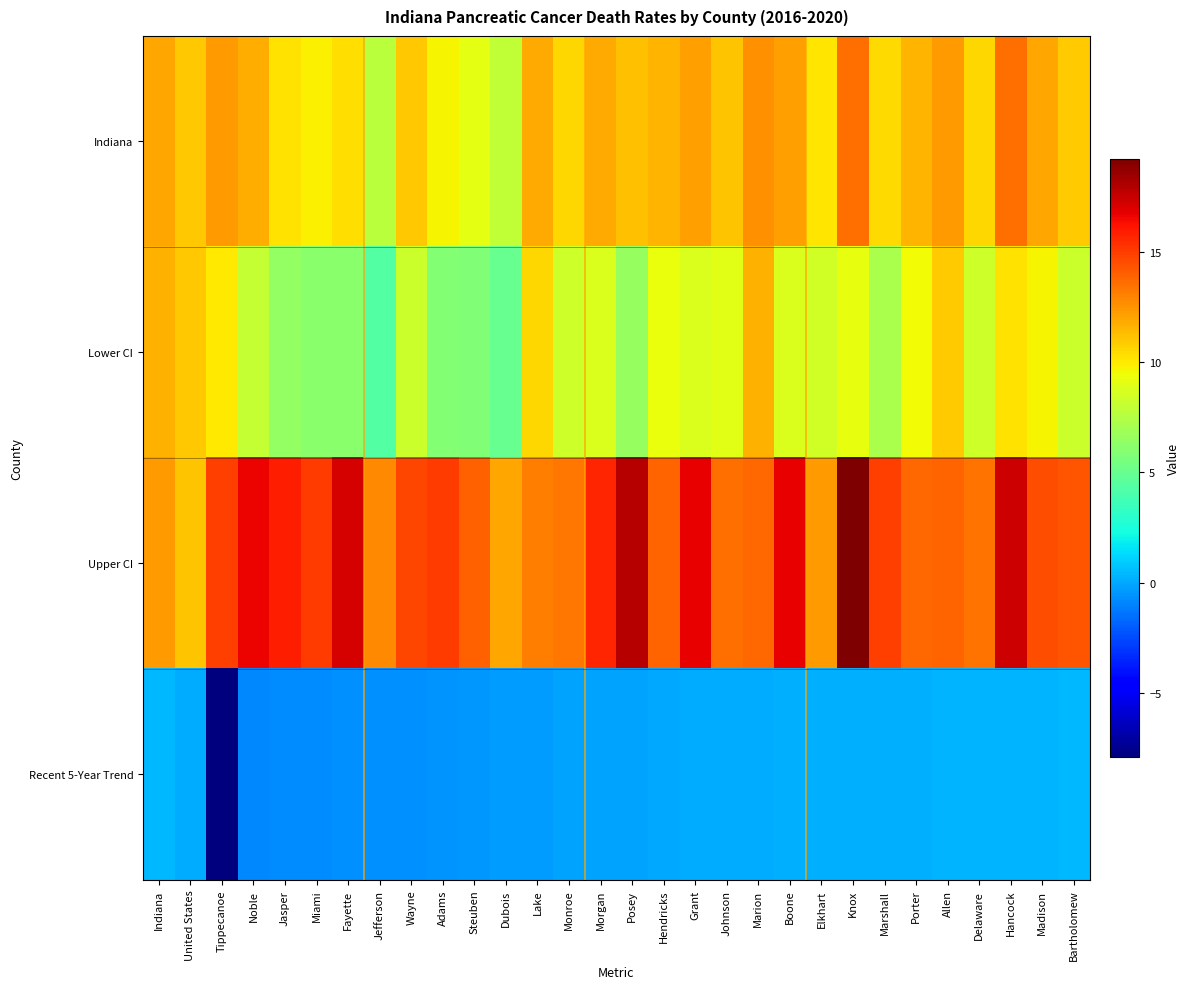

Reading right to left, extract all data points from this chart.

Indiana: Bartholomew=10.9	Madison=11.9	Hancock=13.5	Delaware=10.6	Allen=12.3	Porter=11.5	Marshall=10.5	Knox=13.5	Elkhart=10.2	Boone=12.2	Marion=12.6	Johnson=11.1	Grant=12.2	Hendricks=11.5	Posey=11.2	Morgan=11.8	Monroe=10.6	Lake=11.8	Dubois=7.9	Steuben=9.1	Adams=9.7	Wayne=11.0	Jefferson=7.7	Fayette=10.4	Miami=9.8	Jasper=10.3	Noble=11.7	Tippecanoe=12.3	United States=11.0	Indiana=12.0
Lower CI: Bartholomew=8.2	Madison=9.7	Hancock=10.3	Delaware=8.4	Allen=10.9	Porter=9.5	Marshall=7.2	Knox=9.2	Elkhart=8.5	Boone=8.8	Marion=11.6	Johnson=9.0	Grant=8.8	Hendricks=9.3	Posey=6.6	Morgan=8.8	Monroe=8.3	Lake=10.6	Dubois=5.0	Steuben=5.8	Adams=5.9	Wayne=8.2	Jefferson=4.3	Fayette=6.1	Miami=6.1	Jasper=6.4	Noble=8.0	Tippecanoe=10.0	United States=11.0	Indiana=11.6
Upper CI: Bartholomew=14.3	Madison=14.5	Hancock=17.3	Delaware=13.4	Allen=13.9	Porter=13.8	Marshall=14.9	Knox=19.2	Elkhart=12.3	Boone=16.7	Marion=13.7	Johnson=13.5	Grant=16.7	Hendricks=13.9	Posey=17.9	Morgan=15.7	Monroe=13.3	Lake=13.1	Dubois=12.0	Steuben=14.0	Adams=15.0	Wayne=14.7	Jefferson=12.8	Fayette=17.1	Miami=15.0	Jasper=15.9	Noble=16.6	Tippecanoe=14.9	United States=11.1	Indiana=12.3
Recent 5-Year Trend: Bartholomew=0.4	Madison=0.3	Hancock=0.3	Delaware=0.3	Allen=0.3	Porter=0.2	Marshall=0.2	Knox=0.2	Elkhart=0.2	Boone=0.2	Marion=0.1	Johnson=0.1	Grant=0.1	Hendricks=0.0	Posey=-0.1	Morgan=-0.1	Monroe=-0.1	Lake=-0.3	Dubois=-0.3	Steuben=-0.4	Adams=-0.5	Wayne=-0.6	Jefferson=-0.7	Fayette=-0.7	Miami=-0.8	Jasper=-0.8	Noble=-0.9	Tippecanoe=-7.9	United States=0.1	Indiana=0.4